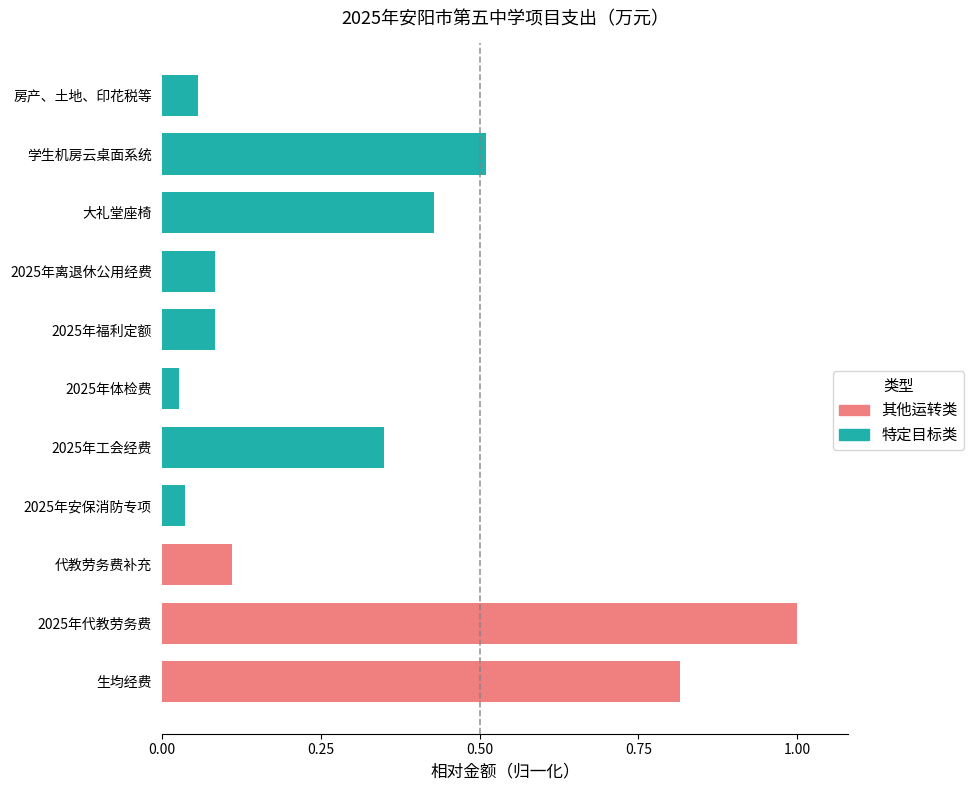

What position from the left is 2025年工会经费?

5